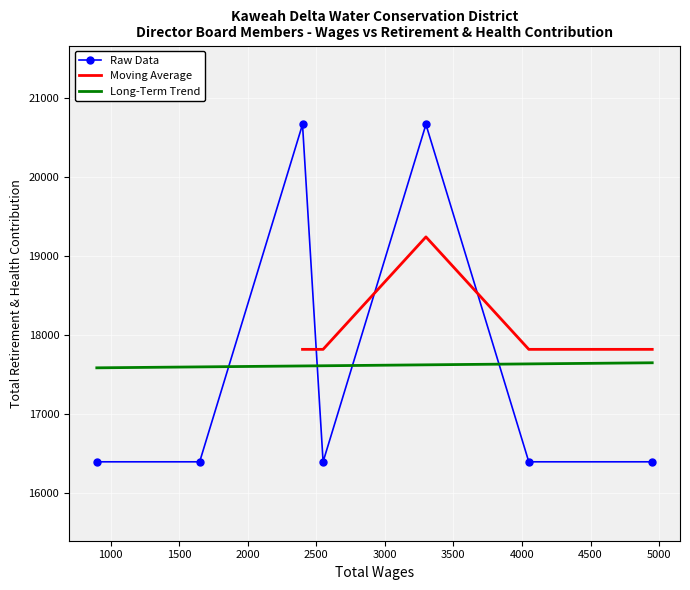

Rank the categories by value from highest to lowest.

3300.0, 2400.0, 4950.0, 4050.0, 2550.0, 1650.0, 900.0